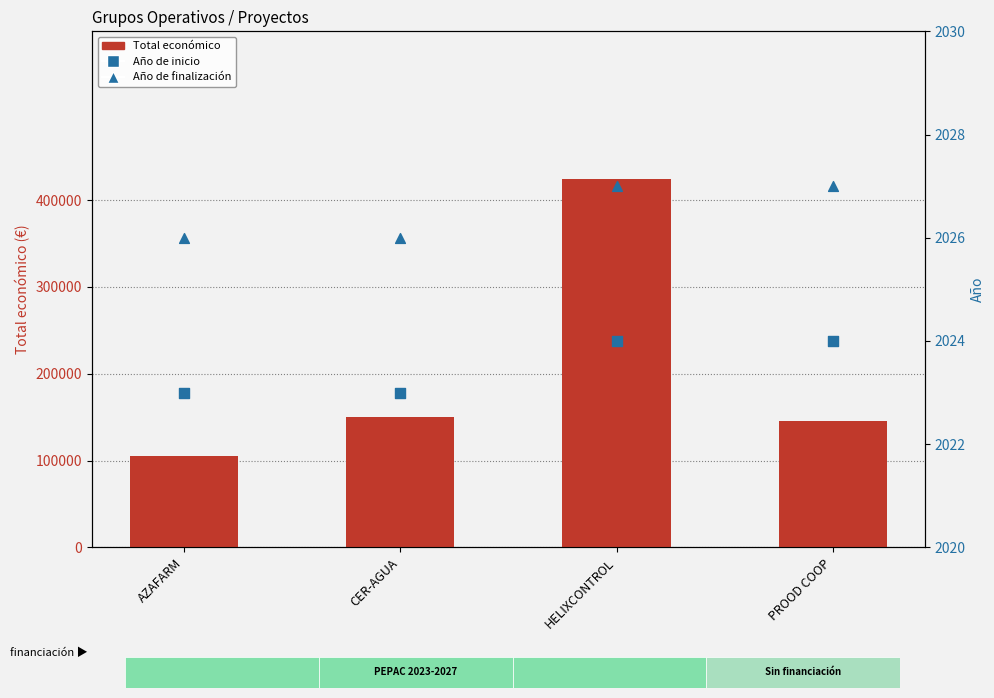

Which series reaches the minimum Y coordinate?

Año de inicio